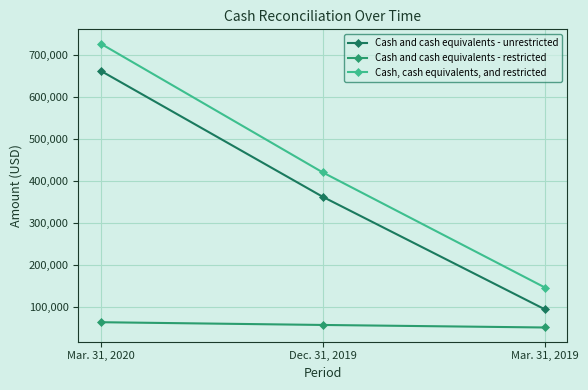

At which category does the chart reach its peak across all series?

Mar. 31, 2020